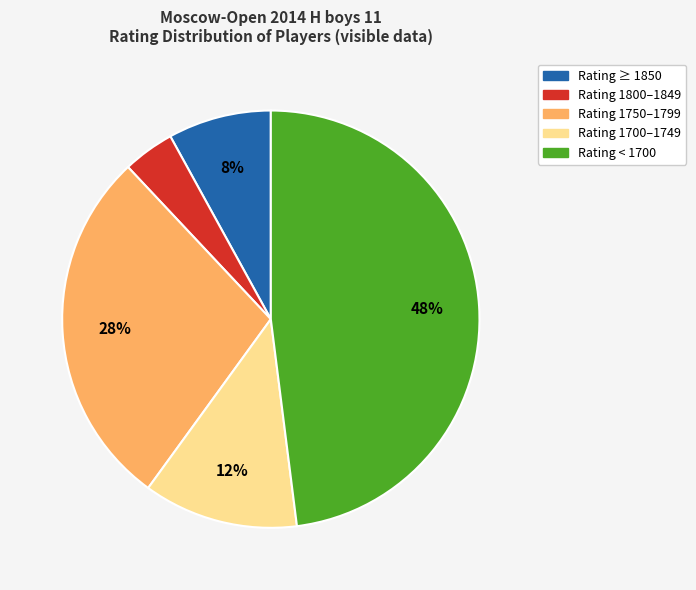

What percentage is the Rating 1700–1749 slice, to the nearest percent?

12%